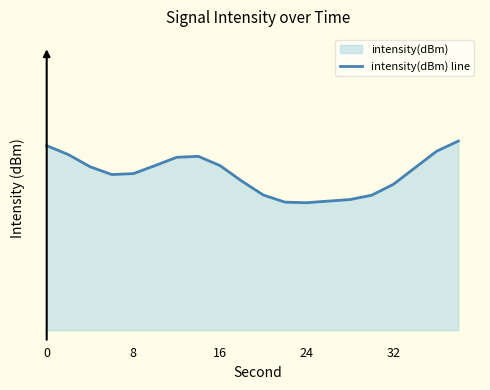

How many lines are shown in the chart?

1